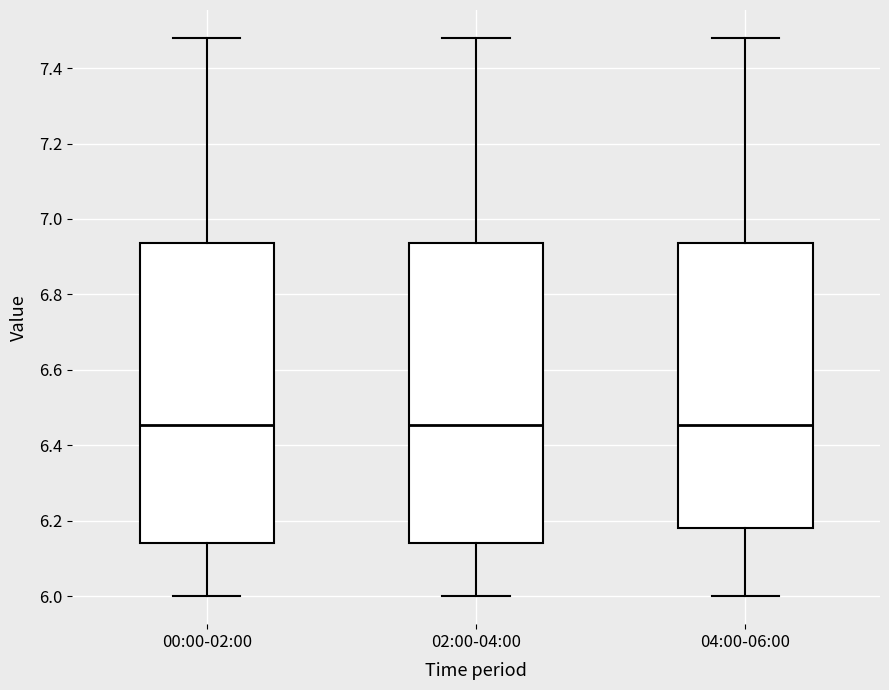

Where is the lower edge of the box for 04:00-06:00 on the y-axis? The values are not printed on the chart, so give them approximately, as read against the axis.

6.18